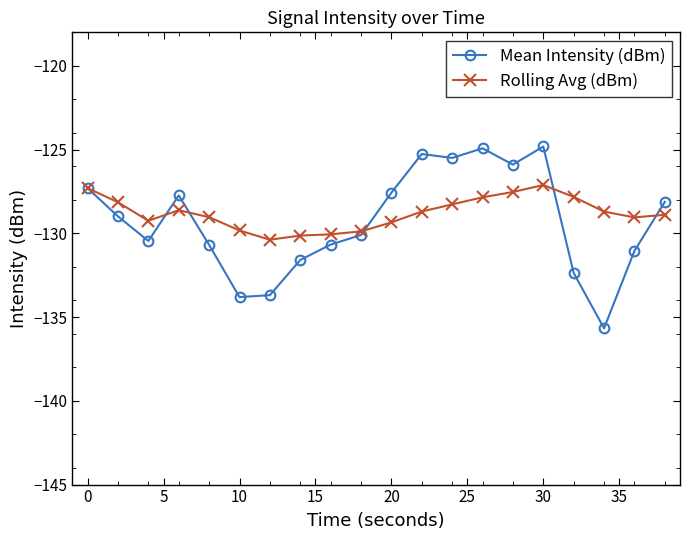

What is the value of the Mean Intensity (dBm) point at the 3rd from the left?

-130.5